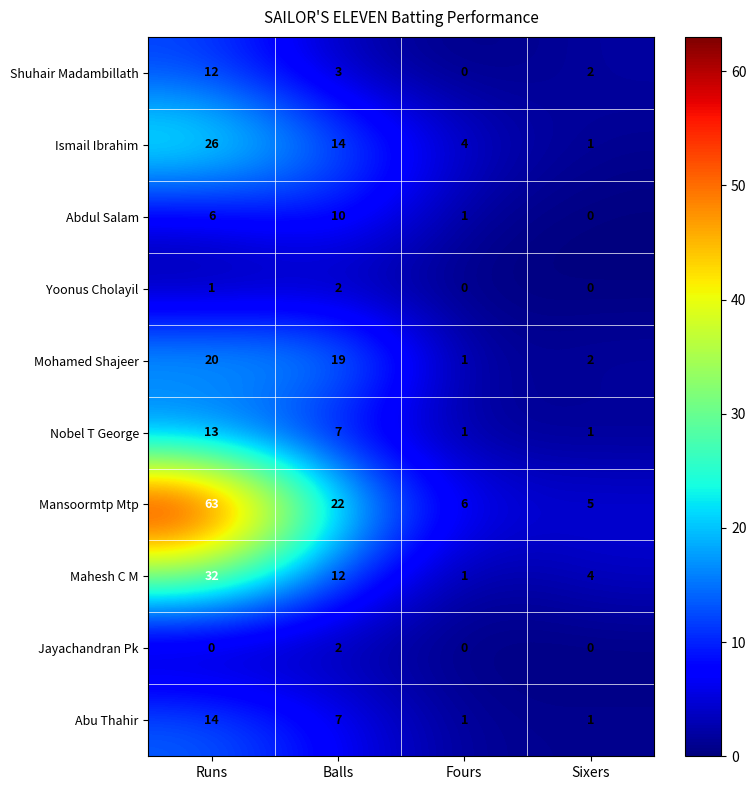

The value of Ismail Ibrahim at Balls is 14. True or false?

True